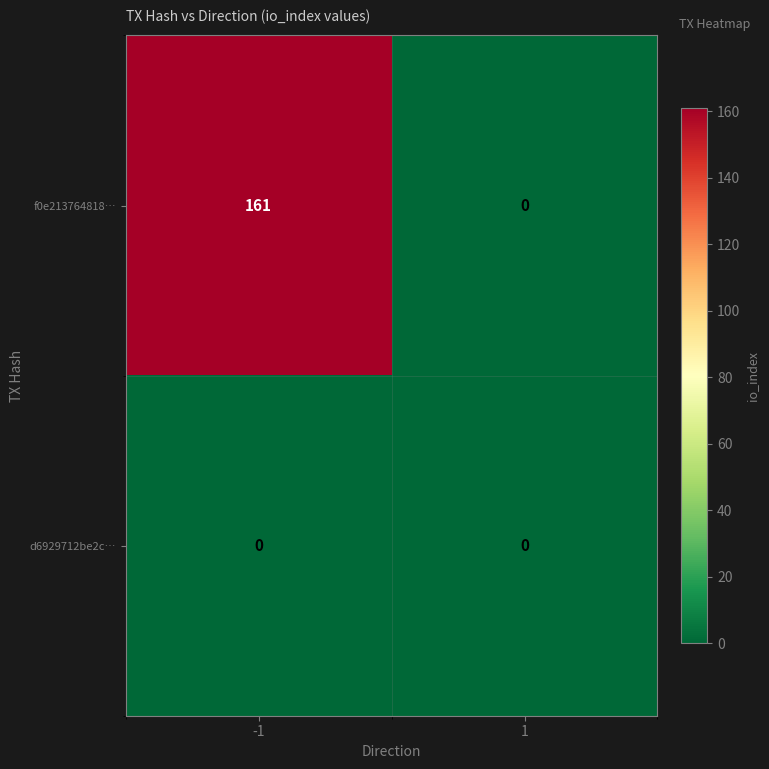

At which category does the chart reach its peak across all series?

-1